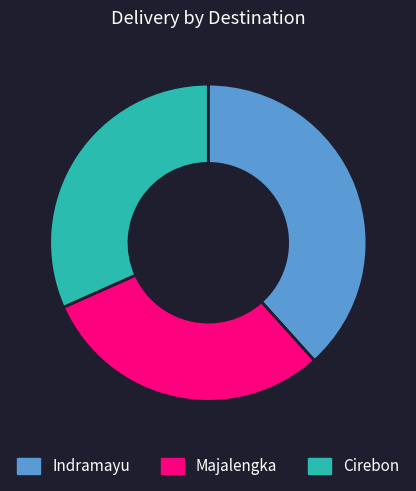

Does Majalengka represent more than half of the total?

No